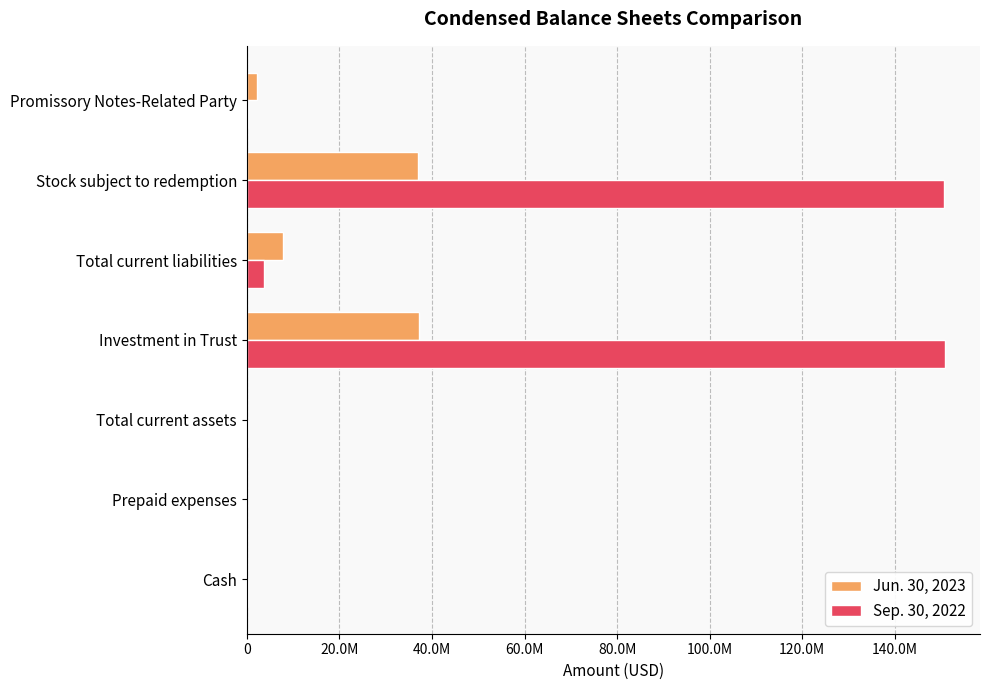

What is the difference between the second highest and second lowest values in the Sep. 30, 2022 series?

150371284